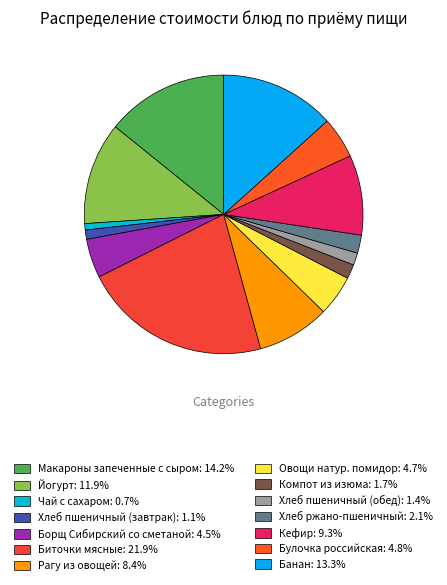

Between Чай с сахаром and Йогурт, which is larger?

Йогурт